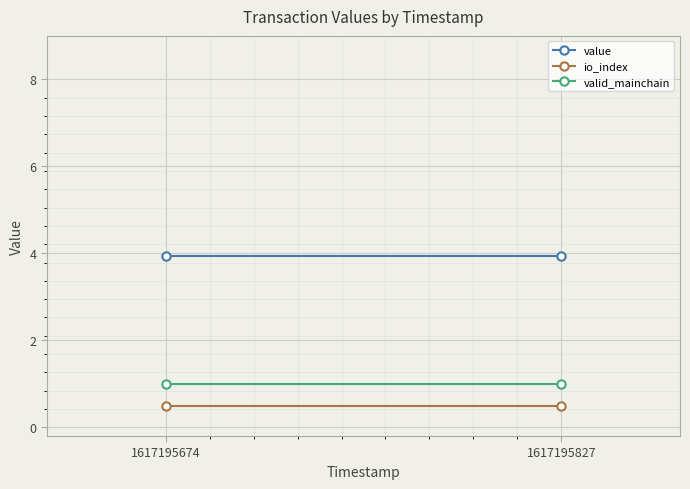

The value series shows 6.4 at 1617195827. True or false?

False